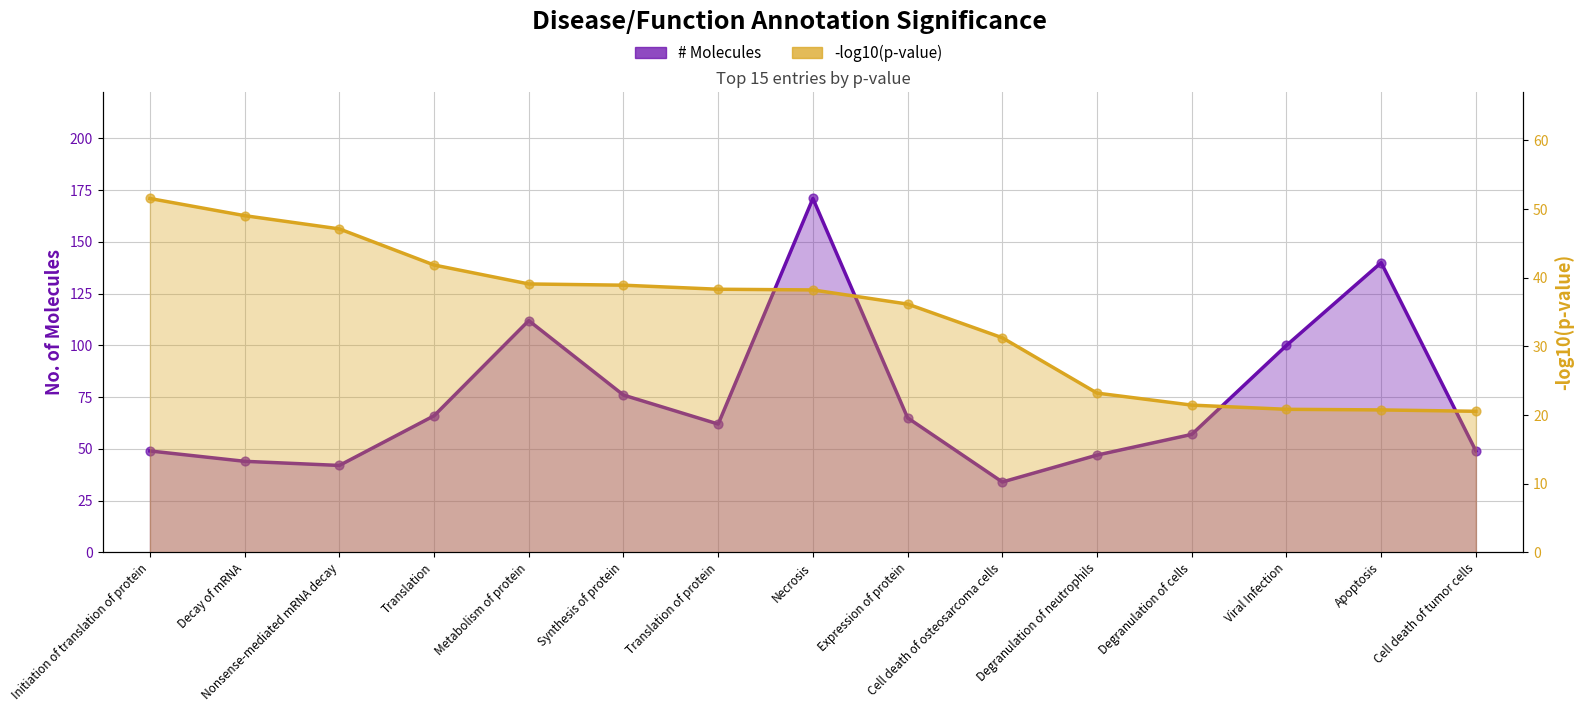

Which series reaches the maximum Y coordinate?

# Molecules